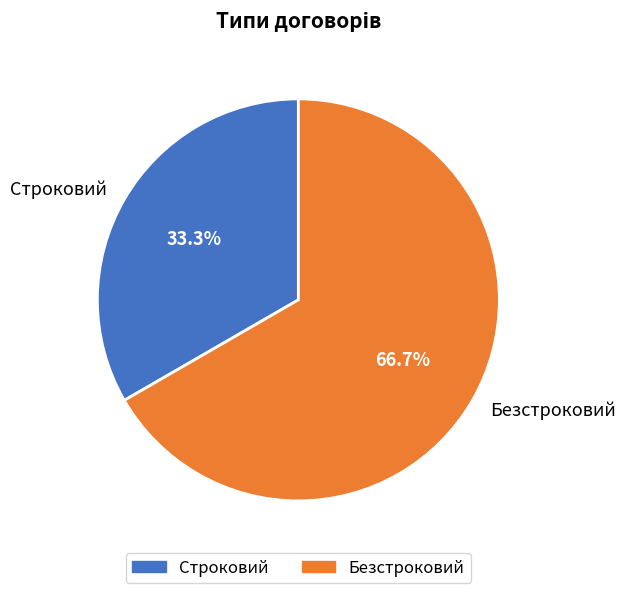

Does any single category account for the majority?

Yes